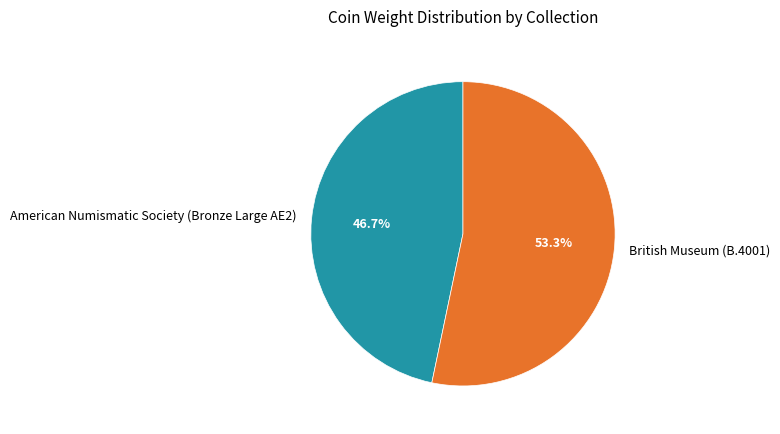

Which slice is the smallest?

American Numismatic Society (Bronze Large AE2)